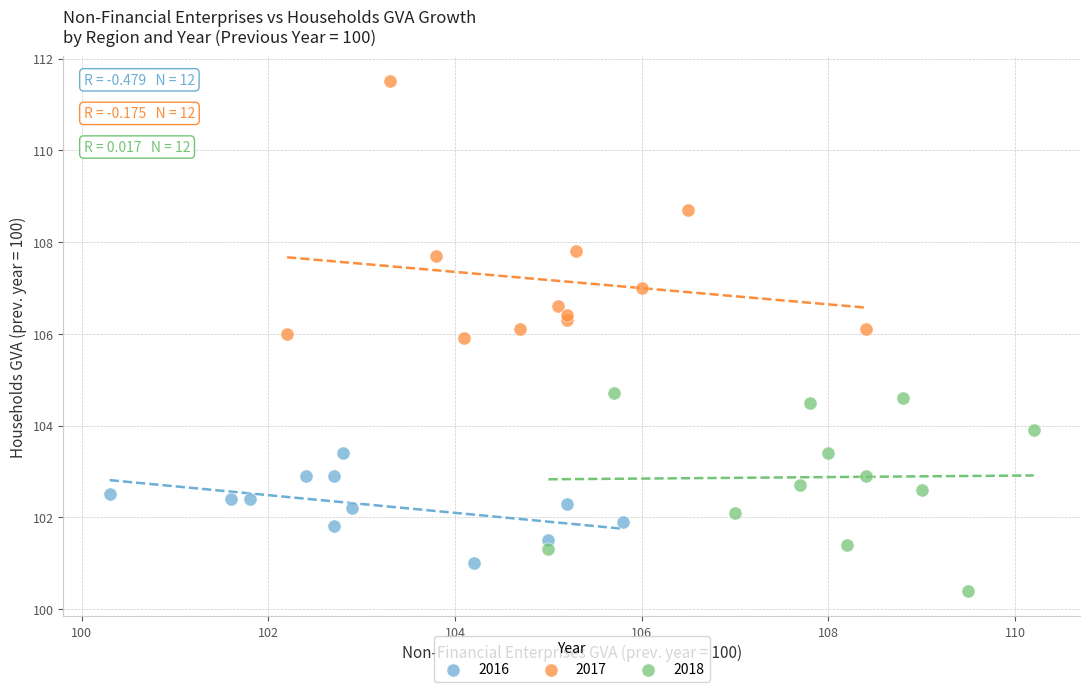

Which series reaches the maximum Y coordinate?

2017